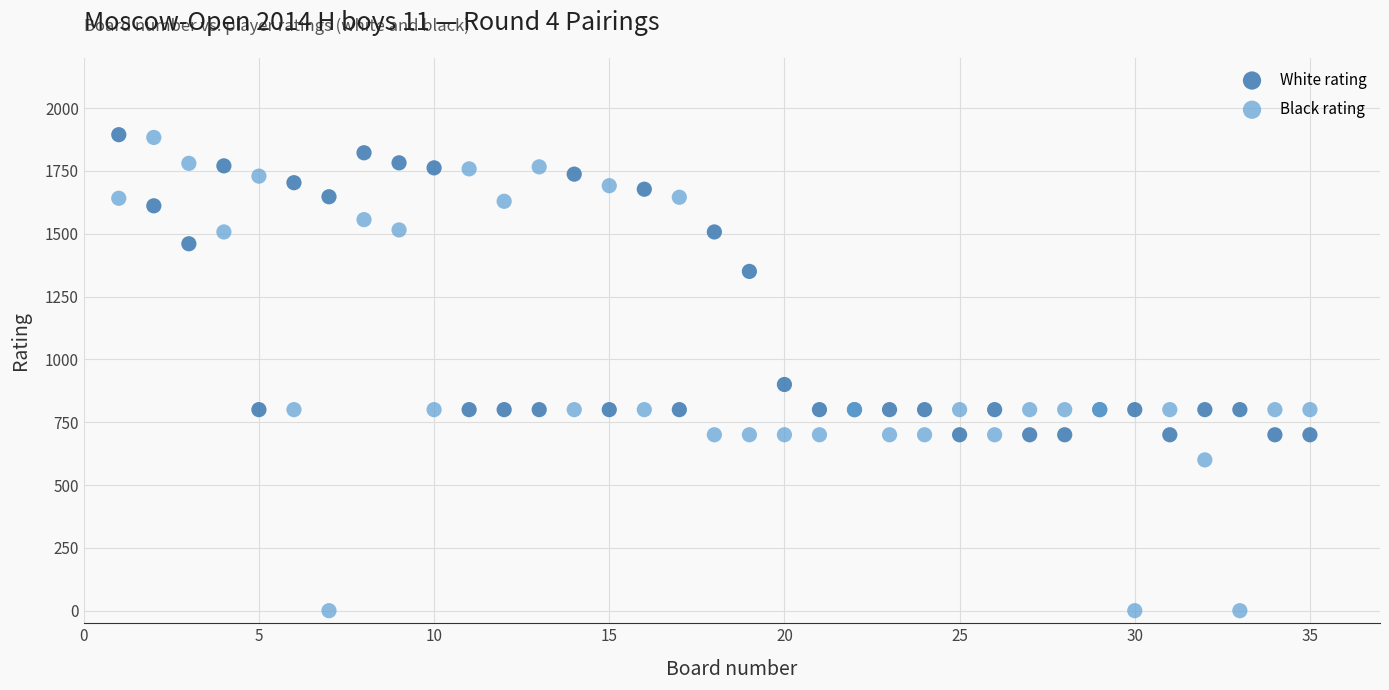

Which series reaches the minimum Y coordinate?

Black rating